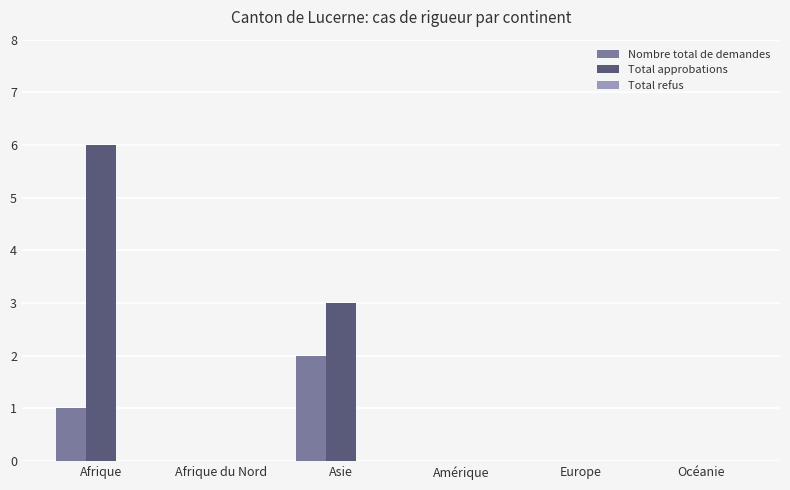

At which label is Nombre total de demandes closest to 1?

Afrique